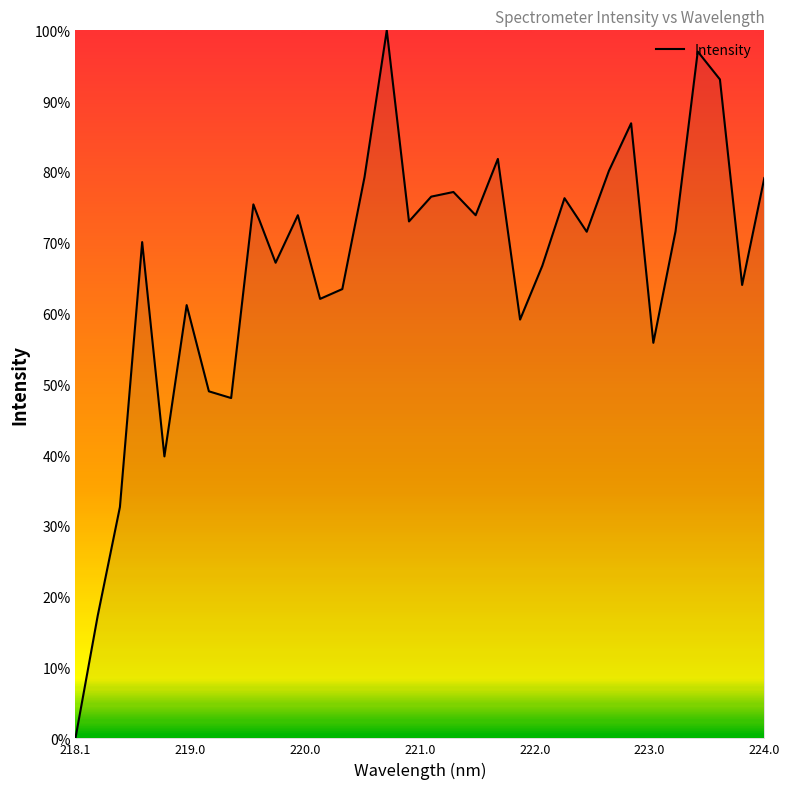

What is the greatest value displayed?

100.0